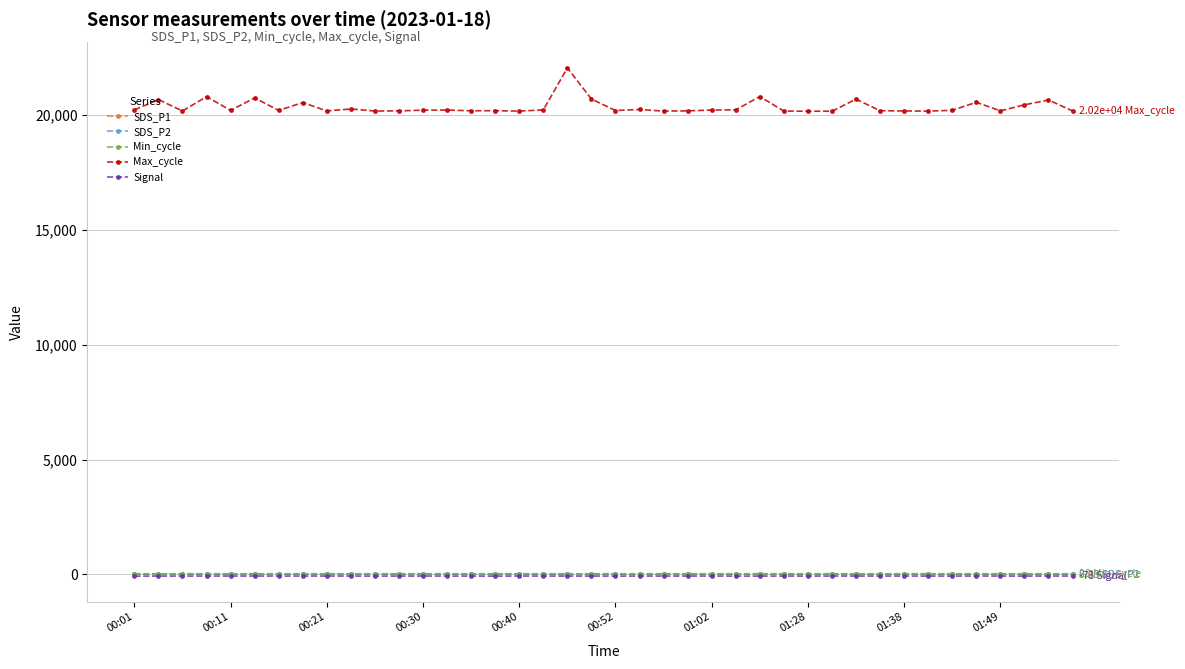

How many lines are shown in the chart?

5